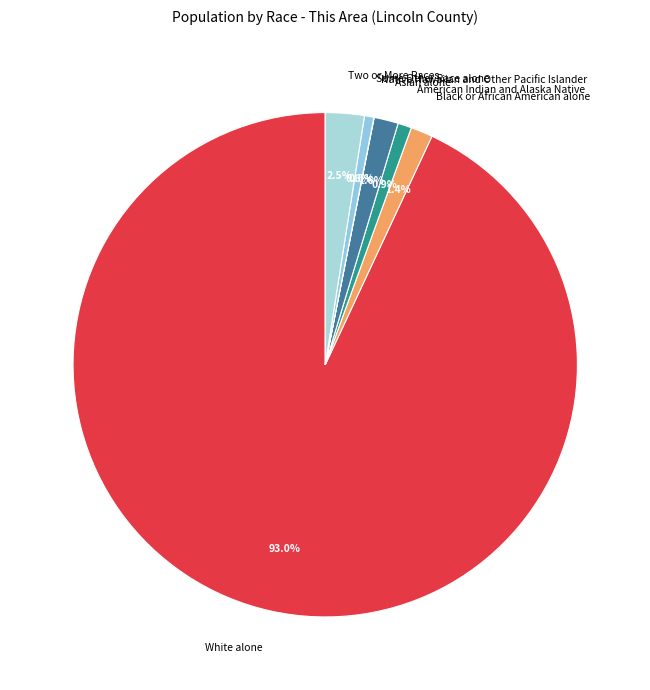

Which category has the biggest portion of the pie?

White alone